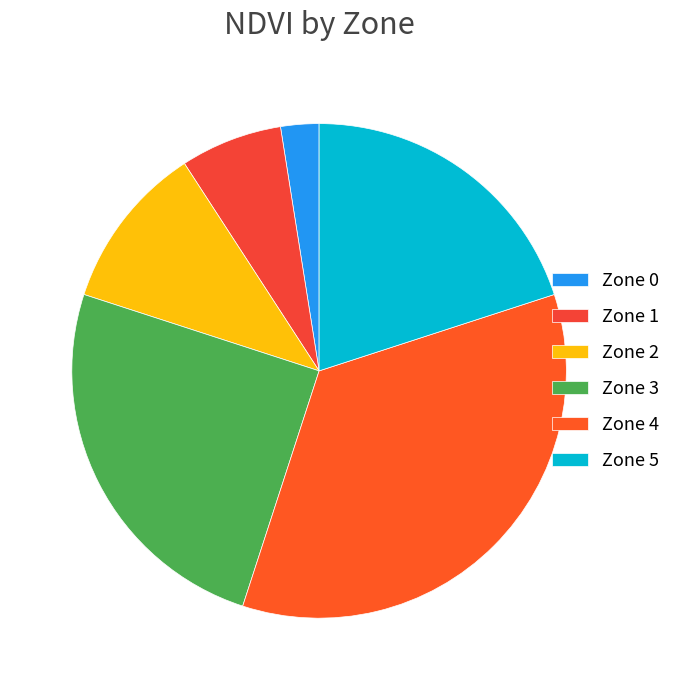

Between Zone 5 and Zone 0, which is larger?

Zone 5